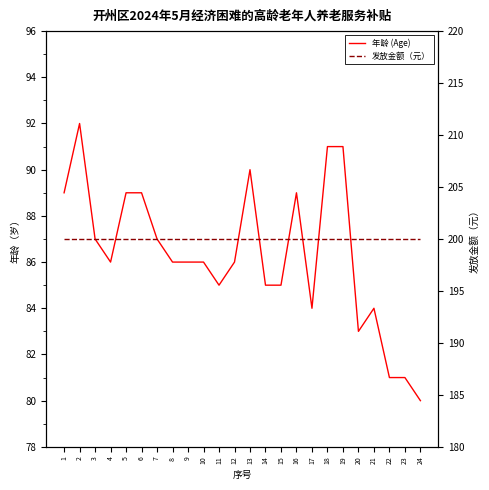

Rank the series by their maximum value, from highest to lowest.

发放金额（元）, 年龄 (Age)